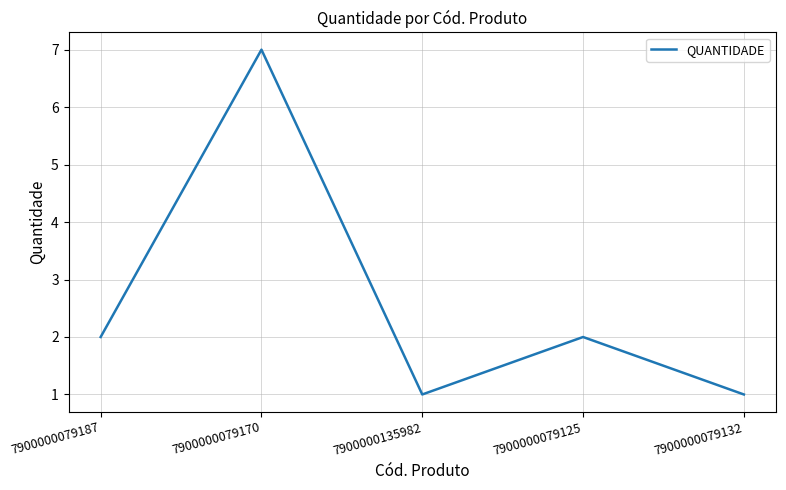

Is it true that the value at 7900000135982 is 0?

False